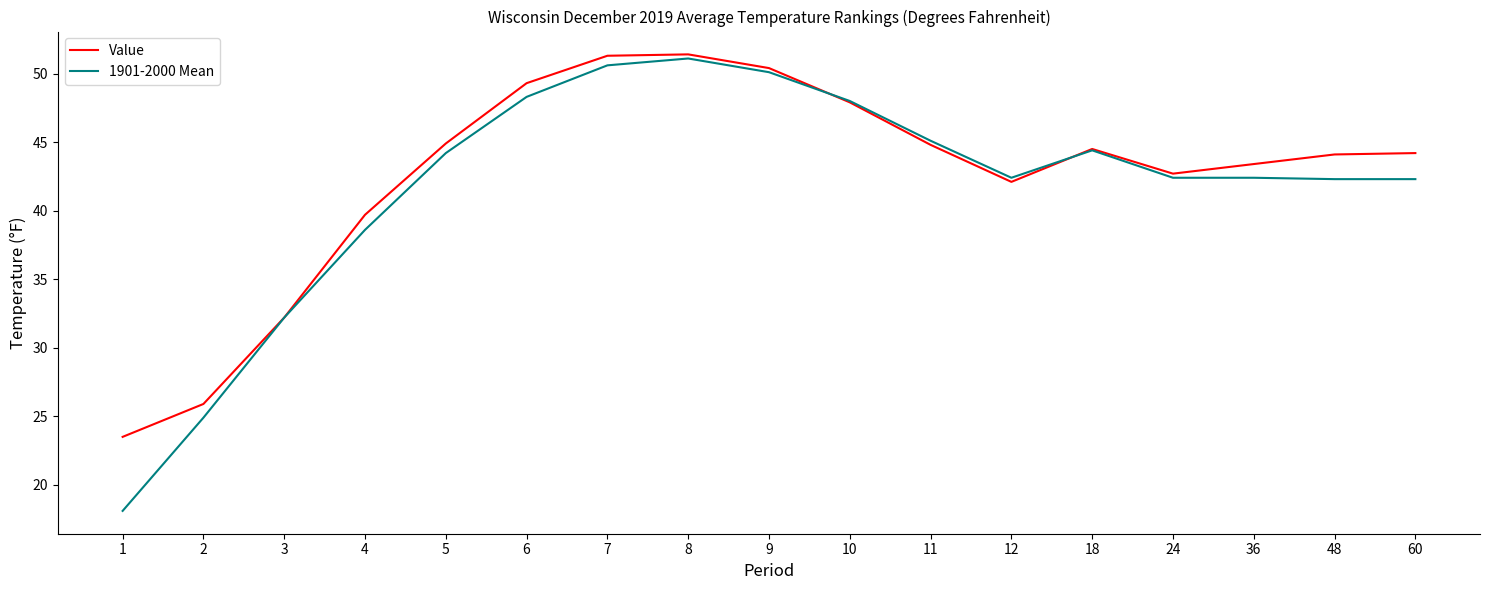

True or false: 1901-2000 Mean and Value cross at least once.

True